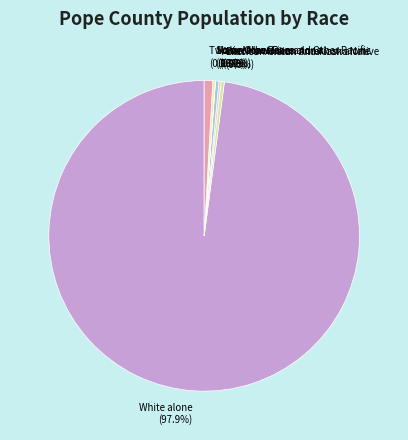

Is there a majority slice in this chart?

Yes